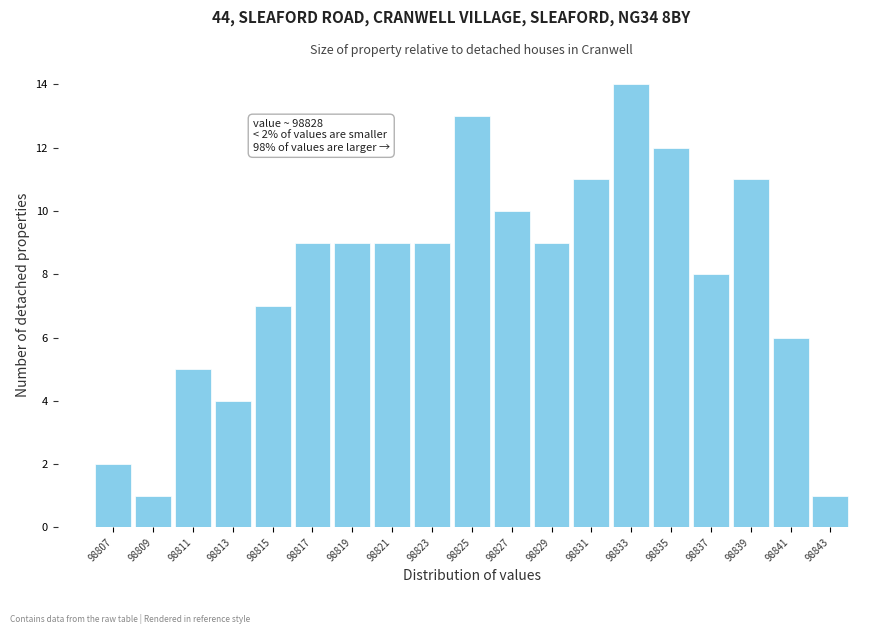

Reading left to right, what are all the values shown in this chart?

98807=2	98809=1	98811=5	98813=4	98815=7	98817=9	98819=9	98821=9	98823=9	98825=13	98827=10	98829=9	98831=11	98833=14	98835=12	98837=8	98839=11	98841=6	98843=1